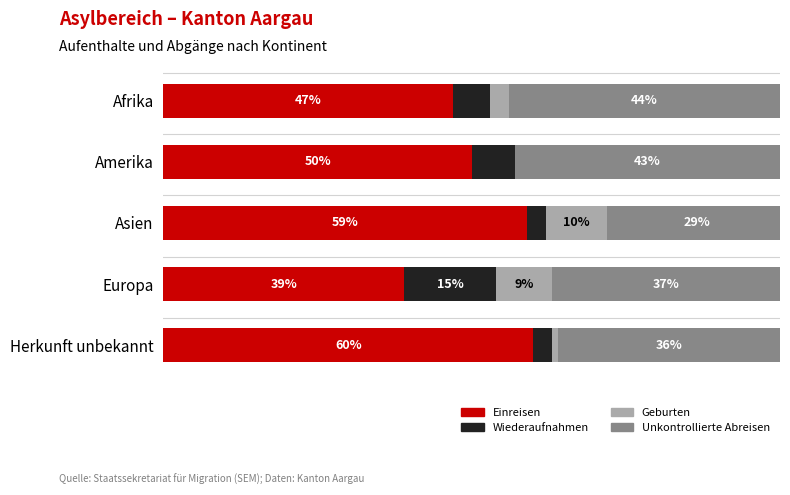

At which category is the sum across all series the highest?

Asien